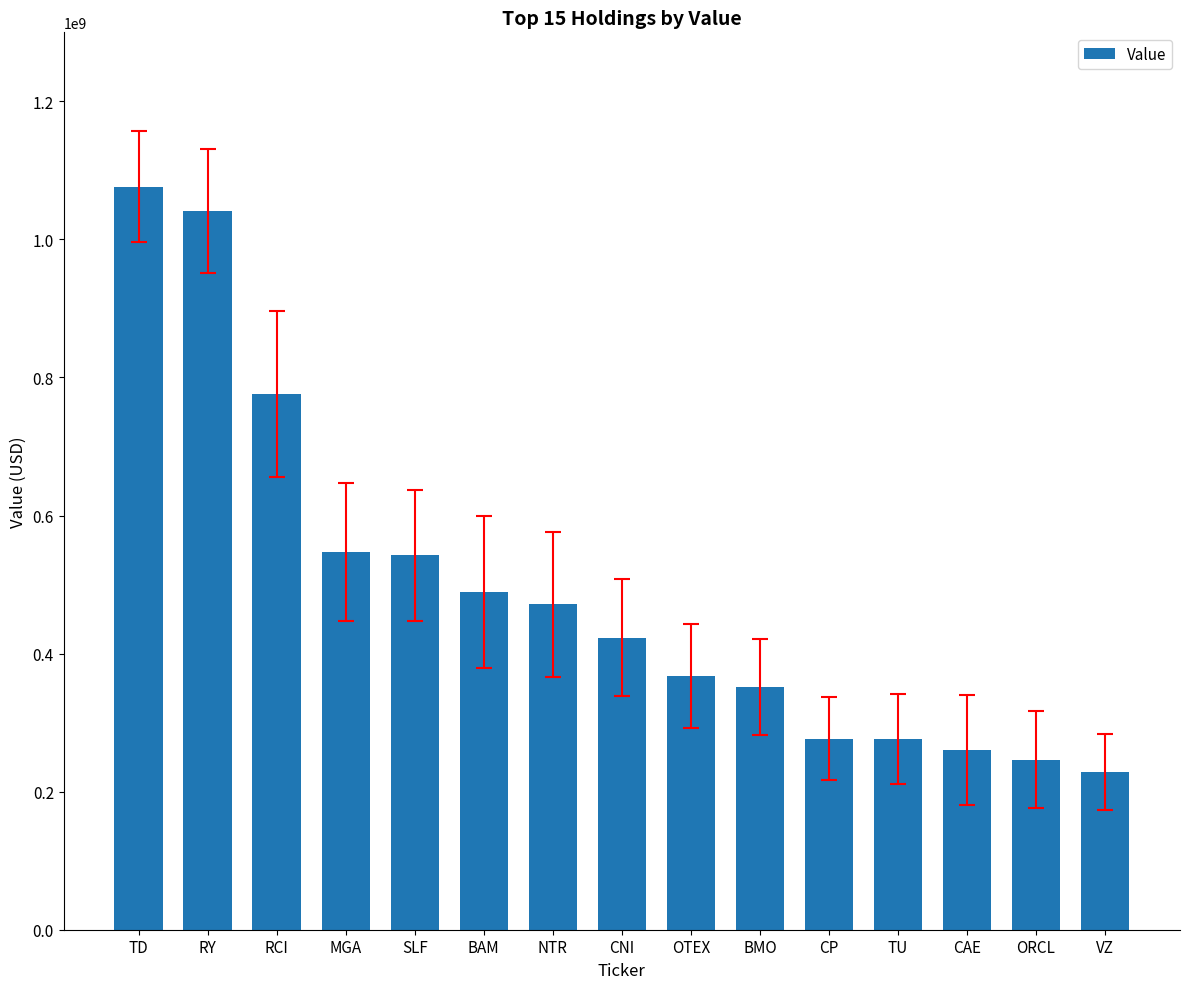

What is the change in value from BAM to BMO?

-137998000